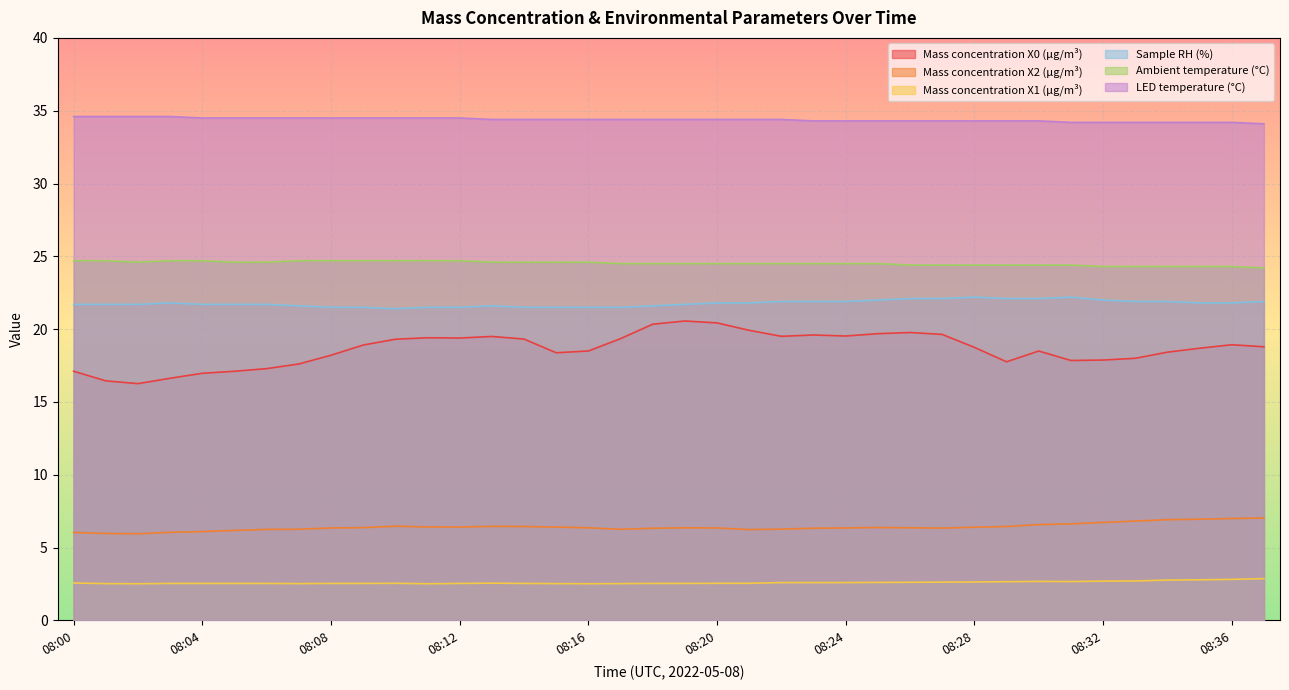

True or false: Sample RH (%) and Mass concentration X1 (μg/m³) intersect in this chart.

False